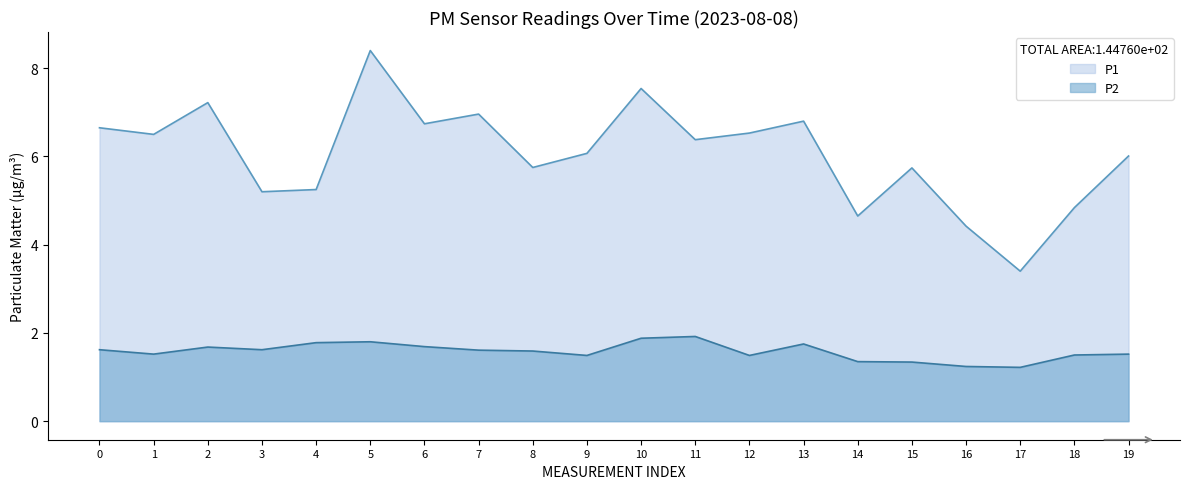

Does the chart display data point markers on the line(s)?

No